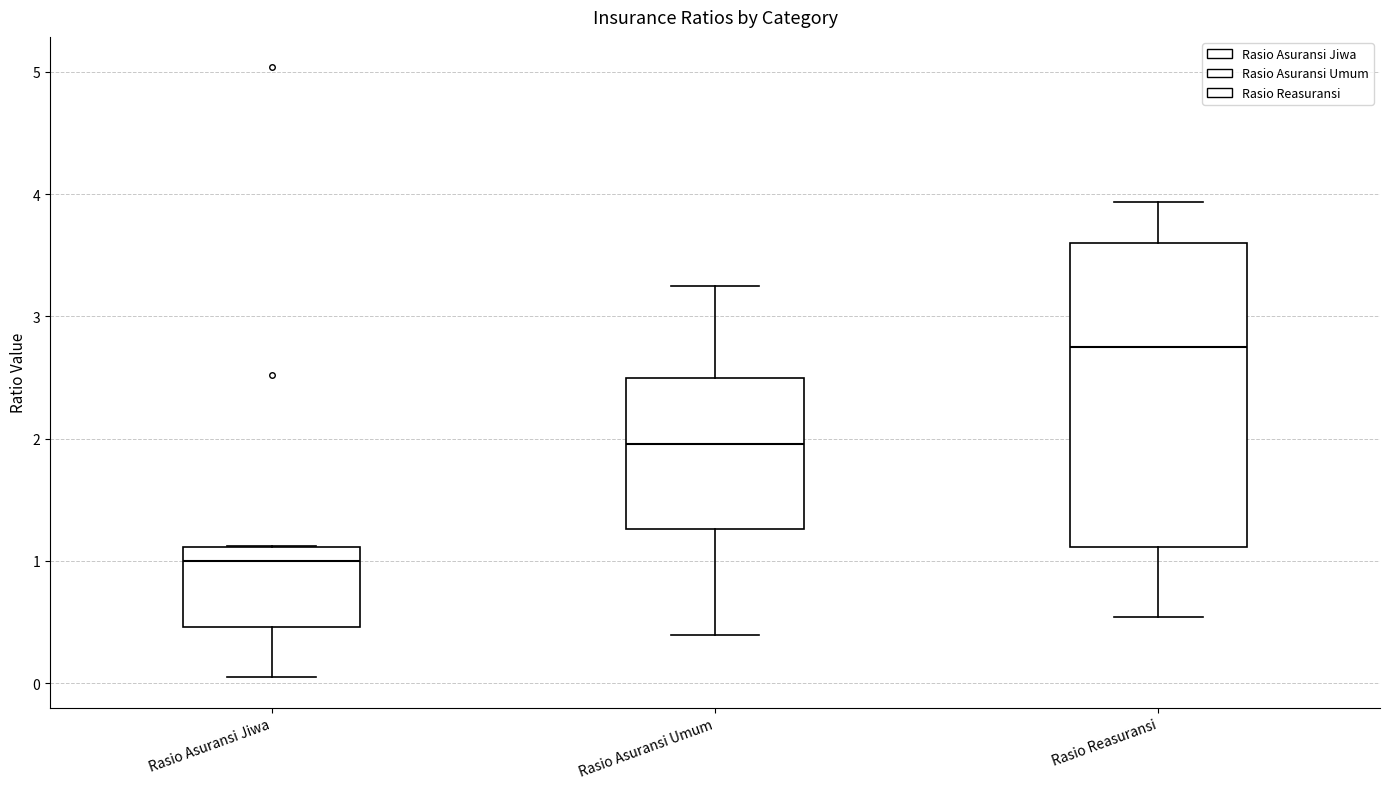

Reading left to right, transcribe this box plot: for each box, give where its median line is, the range the box spans, and where its two whiskers end, as read against the y-axis. The values are not printed on the chart, so give them approximately, as read against the axis.

Rasio Asuransi Jiwa: median 1.0, box 0.5 to 1.1, whiskers 0.0 to 1.1
Rasio Asuransi Umum: median 2.0, box 1.3 to 2.5, whiskers 0.4 to 3.2
Rasio Reasuransi: median 2.8, box 1.1 to 3.6, whiskers 0.5 to 3.9